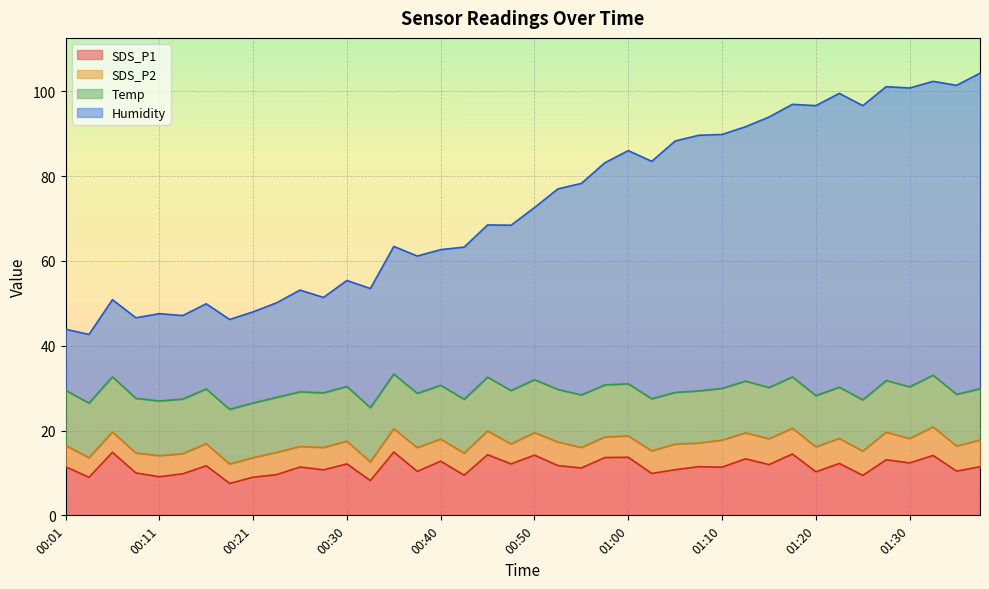

What is the label of the 15th point from the right?

01:03